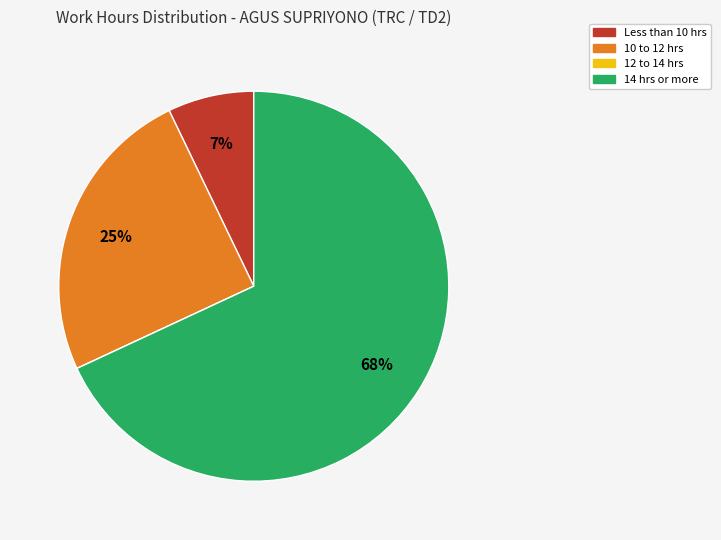

Does any single category account for the majority?

Yes